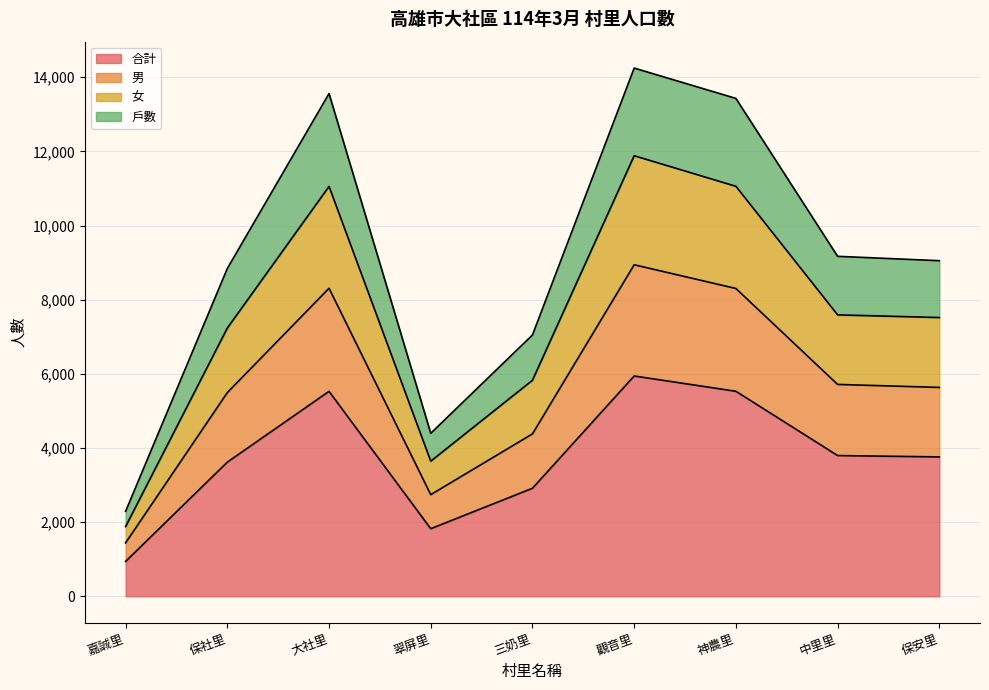

Rank the categories by 女 value from lowest to highest.

嘉誠里, 翠屏里, 三奶里, 保社里, 保安里, 中里里, 大社里, 神農里, 觀音里